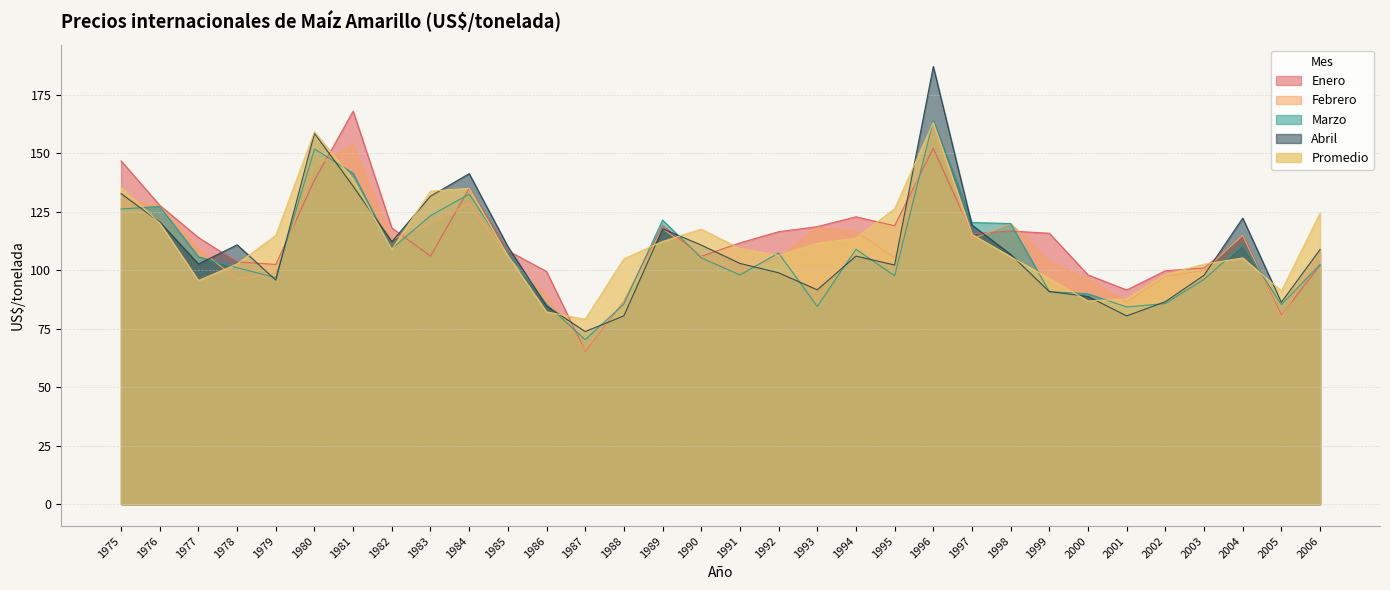

Where does the Marzo series first go above 105?

1975